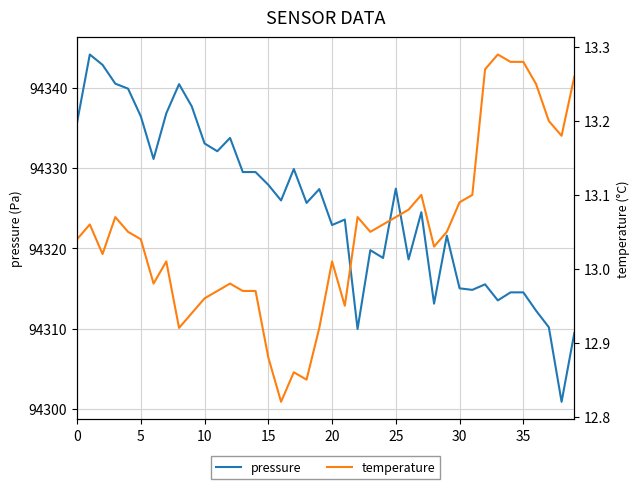

What is the lowest value of the temperature series?

12.8